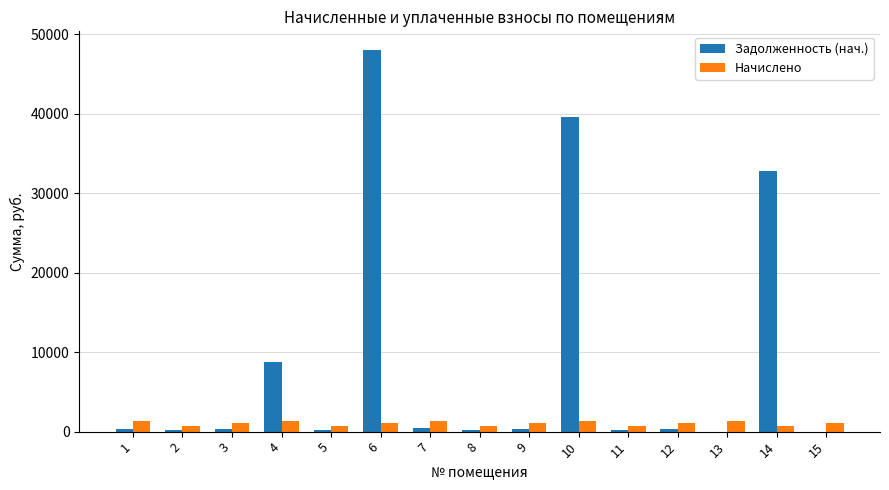

Where does the Начислено series first go above 1094?

1